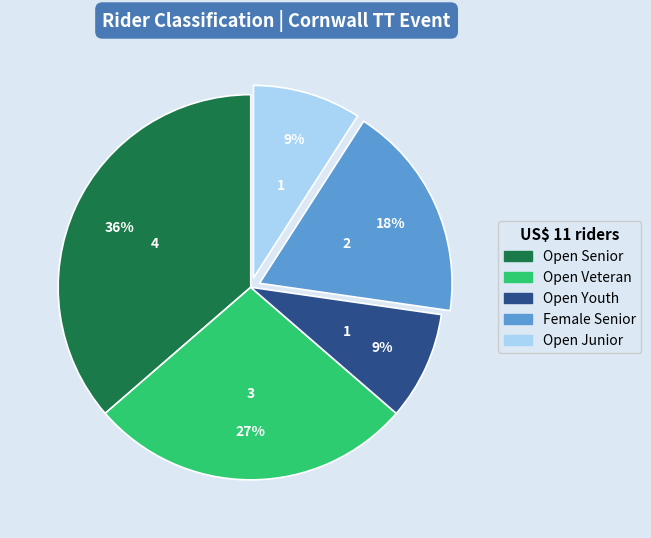

To the nearest percent, what is the difference between the largest and smallest slice percentages?

27%